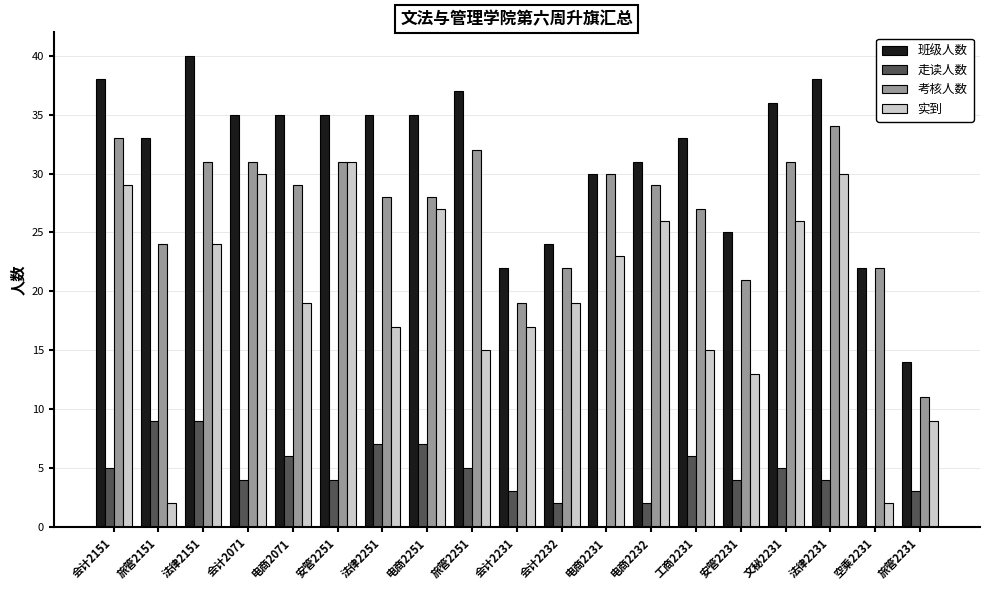

How many series are shown in this chart?

4